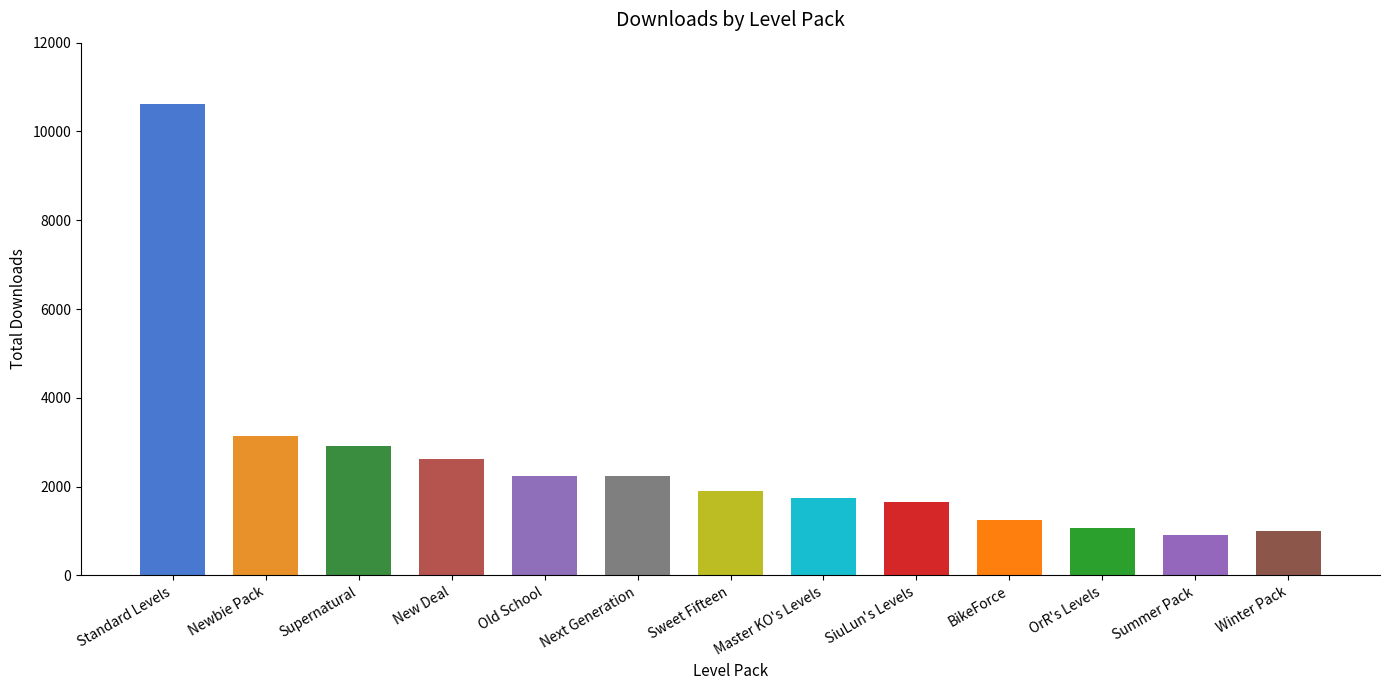

Reading left to right, what are all the values shown in this chart?

10626	3128	2912	2615	2249	2244	1901	1737	1656	1254	1072	919	999